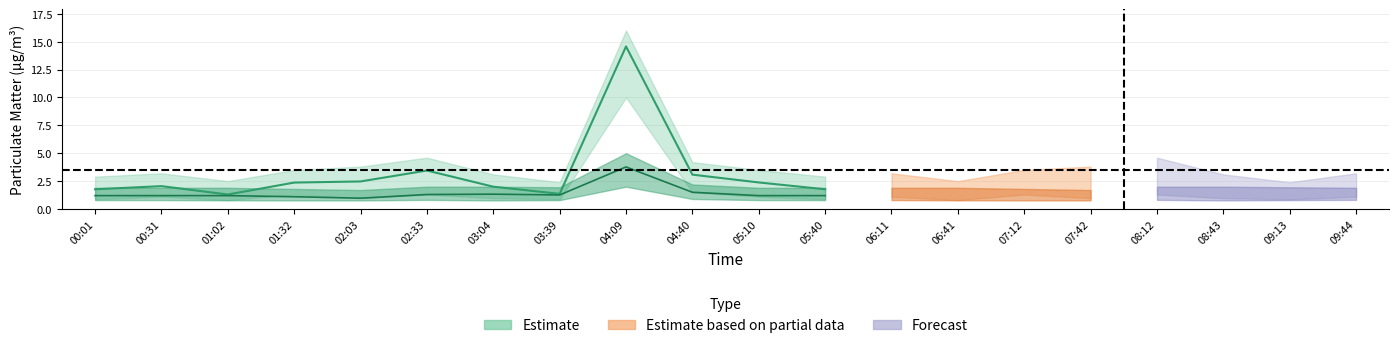

Reading right to left, extract all data points from this chart.

P1: 2.1	1.4	2.0	3.5	2.5	2.4	1.3	2.0	1.8	2.4	3.1	14.6	1.4	2.0	3.5	2.5	2.4	1.3	2.0	1.8
P1_upper: 3.2	2.4	3.1	4.6	3.8	3.5	2.5	3.2	2.9	3.5	4.2	16.0	2.4	3.1	4.6	3.8	3.5	2.5	3.2	2.9
P1_lower: 1.1	0.9	1.0	1.3	1.0	1.3	0.8	1.1	0.9	1.1	1.5	10.0	0.9	1.0	1.3	1.0	1.3	0.8	1.1	0.9
P2: 1.2	1.3	1.3	1.3	1.0	1.1	1.2	1.2	1.2	1.2	1.5	3.8	1.3	1.3	1.3	1.0	1.1	1.2	1.2	1.2
P2_upper: 1.9	1.9	2.0	2.0	1.7	1.8	1.9	1.9	1.9	1.9	2.2	5.0	1.9	2.0	2.0	1.7	1.8	1.9	1.9	1.9
P2_lower: 0.8	0.8	0.8	0.8	0.8	0.8	0.8	0.8	0.8	0.8	0.9	2.0	0.8	0.8	0.8	0.8	0.8	0.8	0.8	0.8